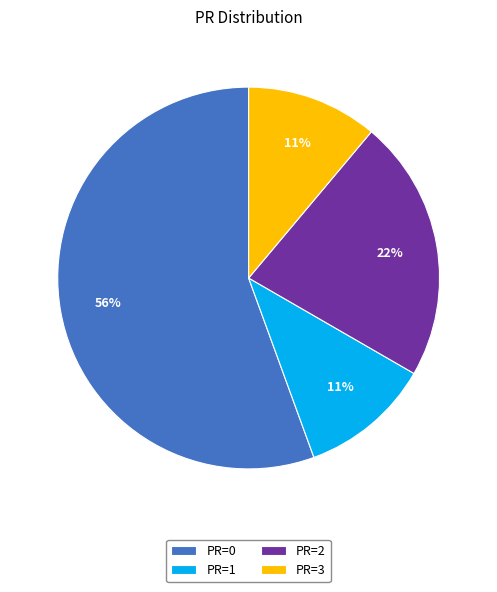

To the nearest percent, what is the combined percentage of PR=2 and PR=1?

33%